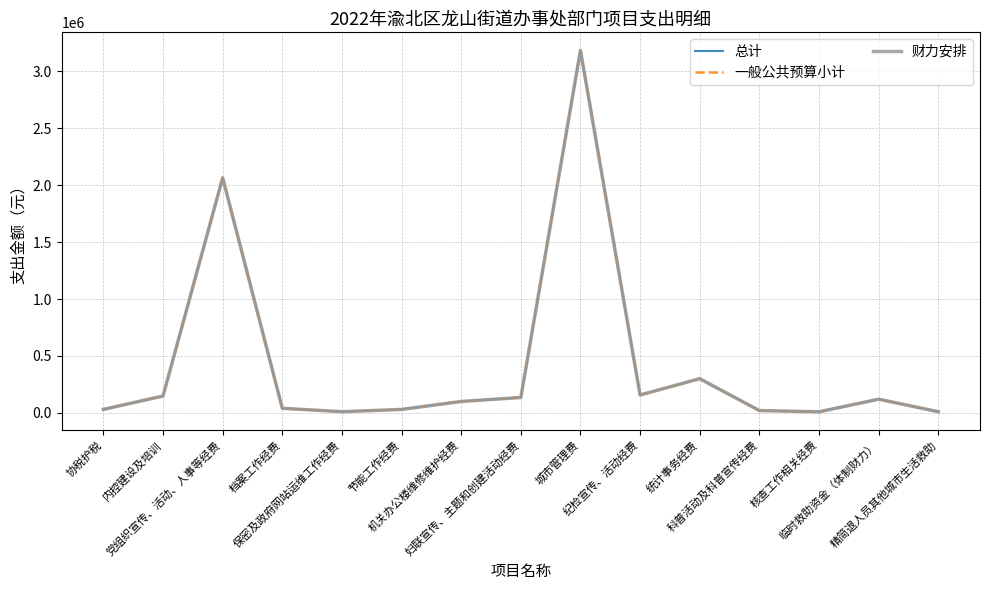

The value of 总计 at 城市管理费 is 3184328. True or false?

True